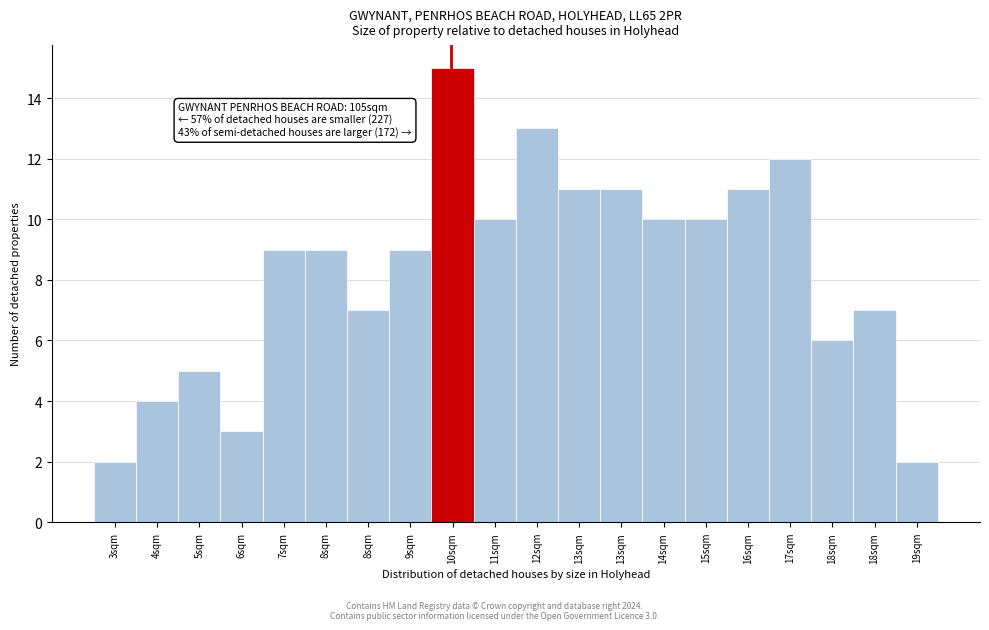

Count the number of data series in this chart.

1